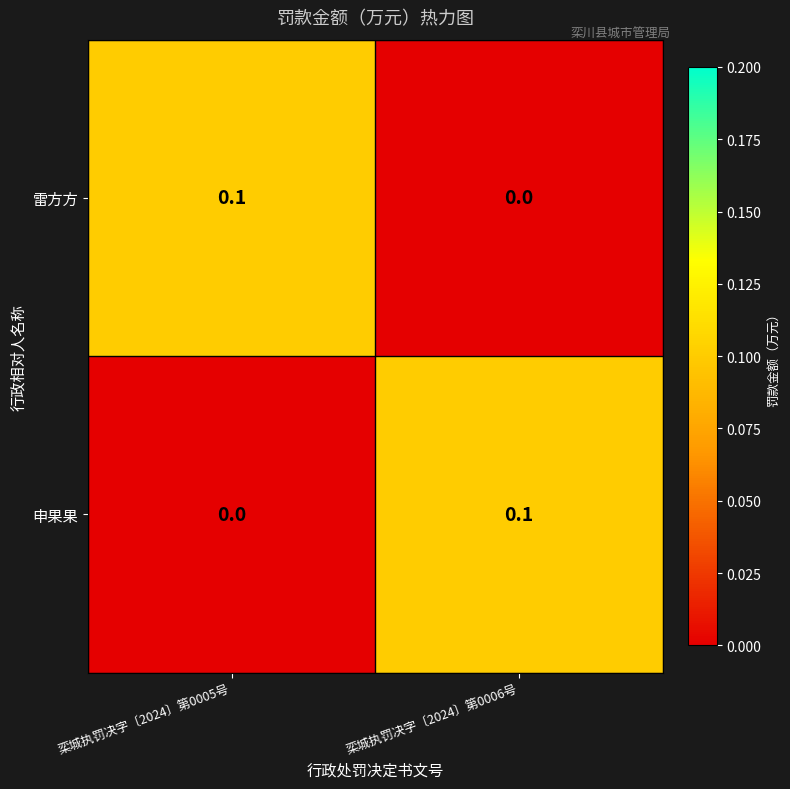

How many values in 雷方方 are above zero?

1